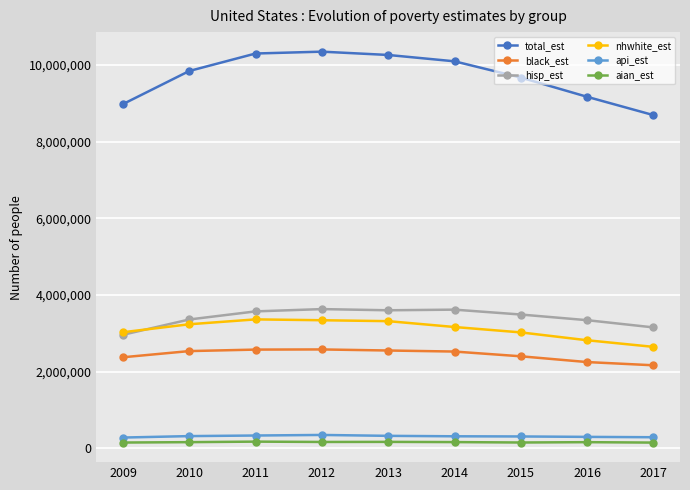

True or false: black_est and aian_est intersect in this chart.

False